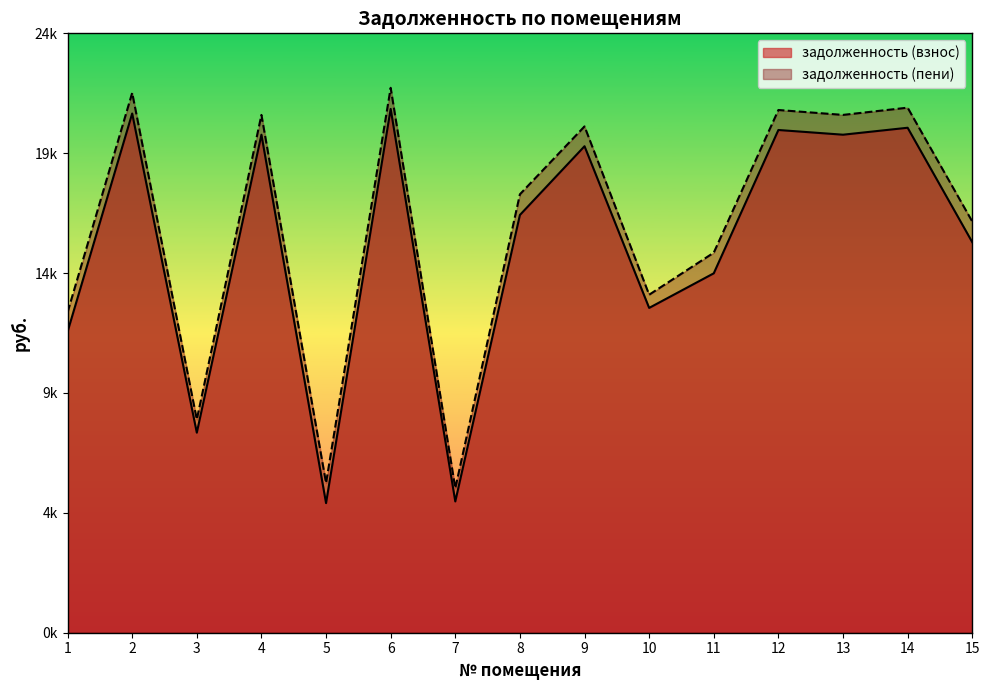

What are all the series names shown in the legend?

задолженность (взнос), задолженность (пени)